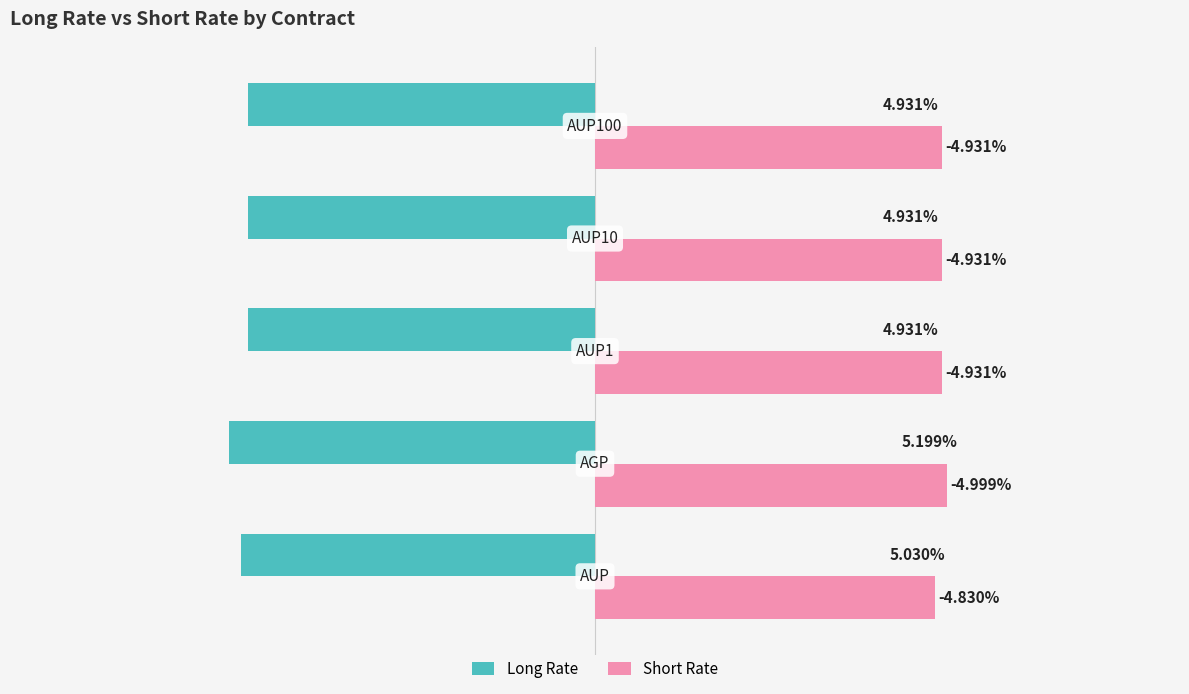

What are all the series names shown in the legend?

Long Rate, Short Rate